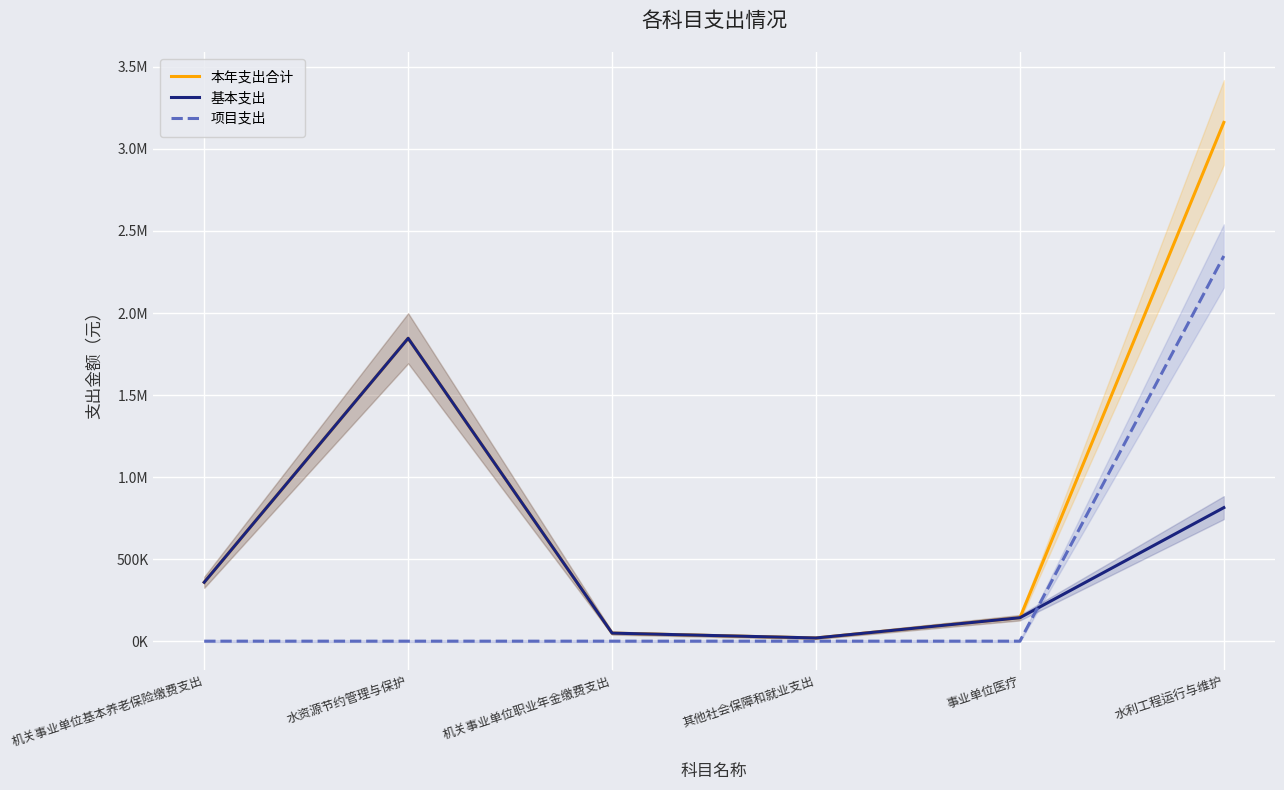

True or false: 基本支出 and 本年支出合计 cross at least once.

False